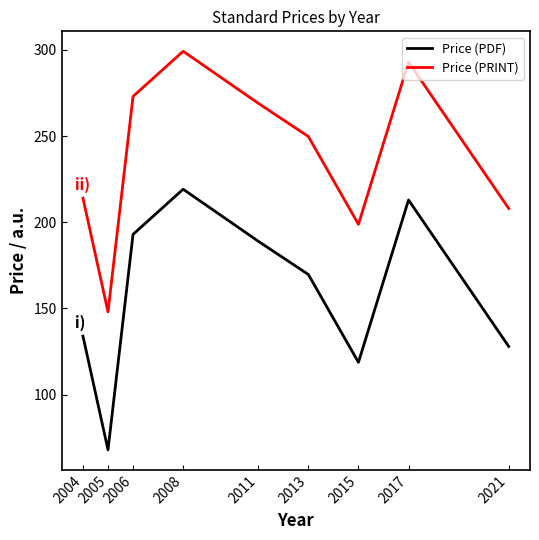

True or false: Price (PDF) and Price (PRINT) intersect in this chart.

False